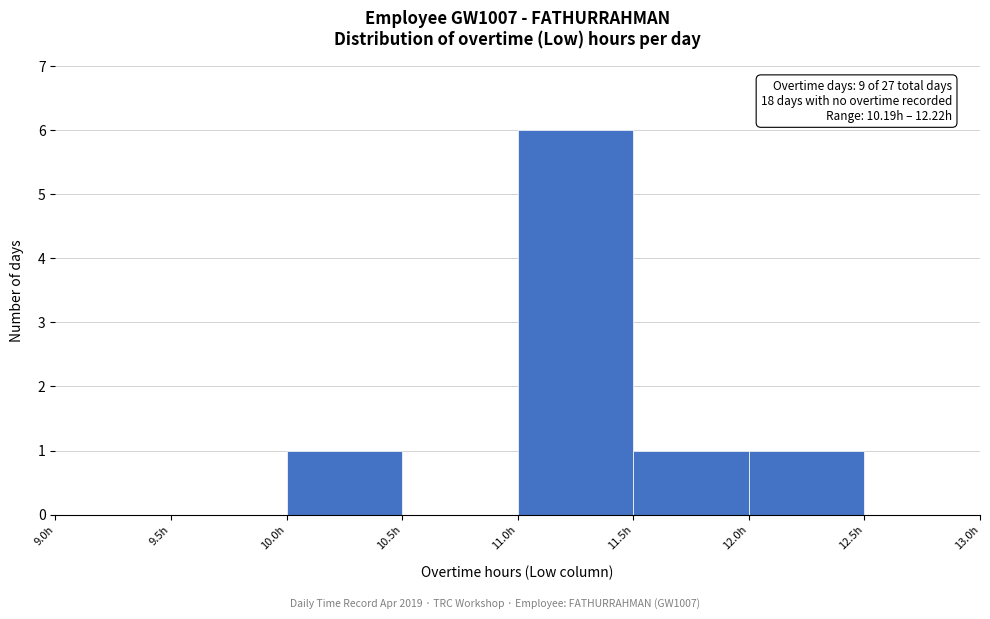

Over which range of the x-axis is the bar tallest?

11.0 to 11.5